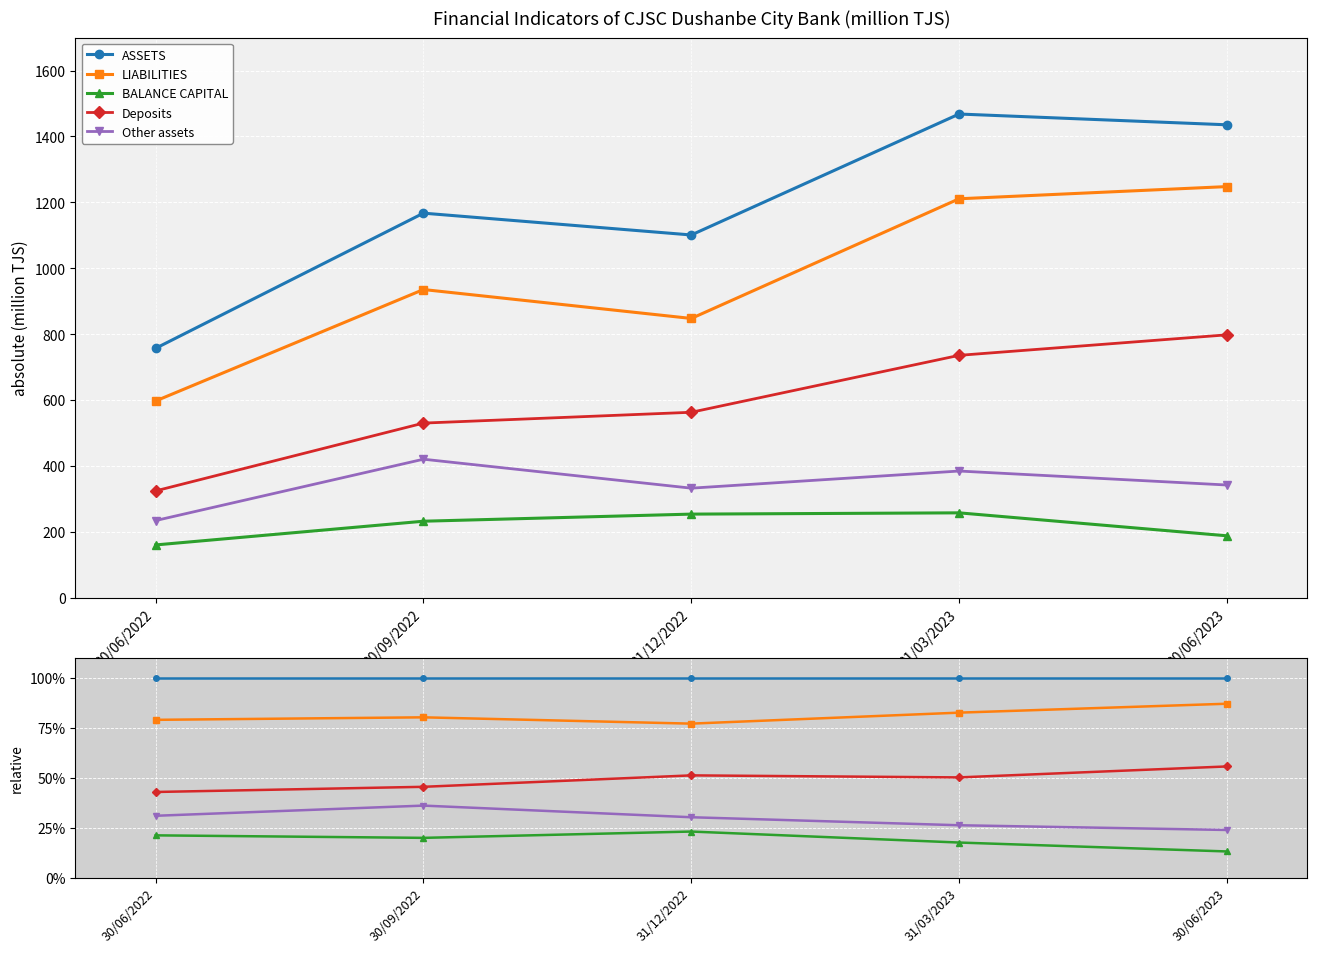

Between 31/03/2023 and 30/06/2022, which is larger?

31/03/2023